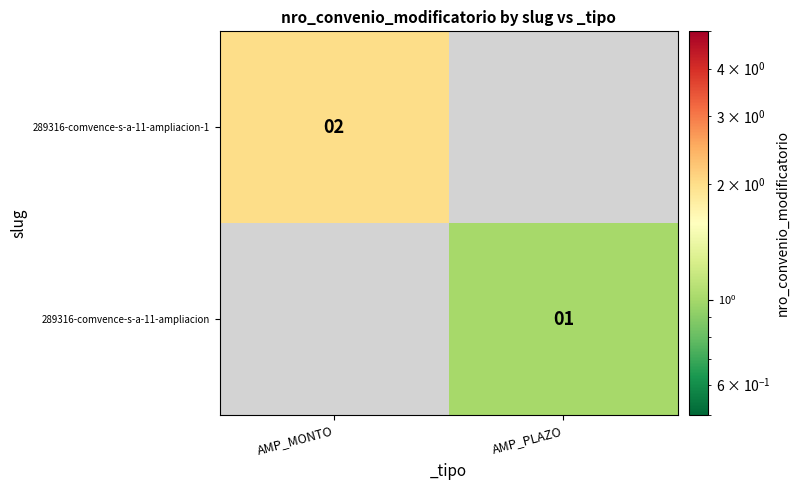

True or false: 289316-comvence-s-a-11-ampliacion has a value of 1 at AMP_PLAZO.

True